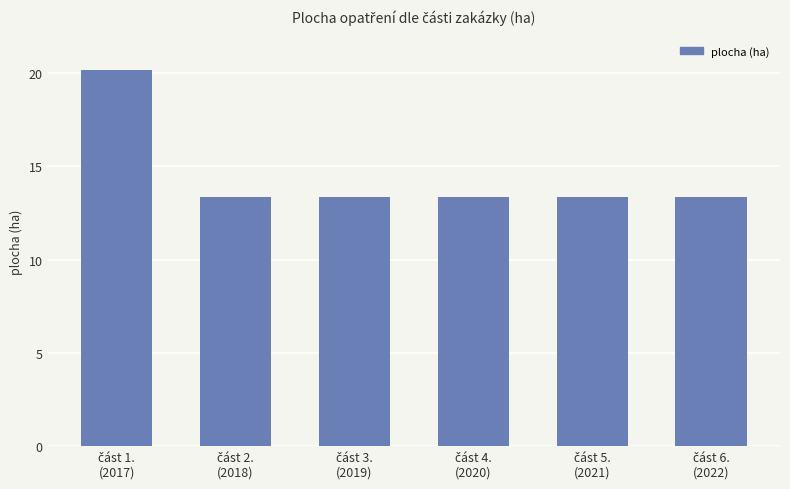

Are the bars horizontal?

No